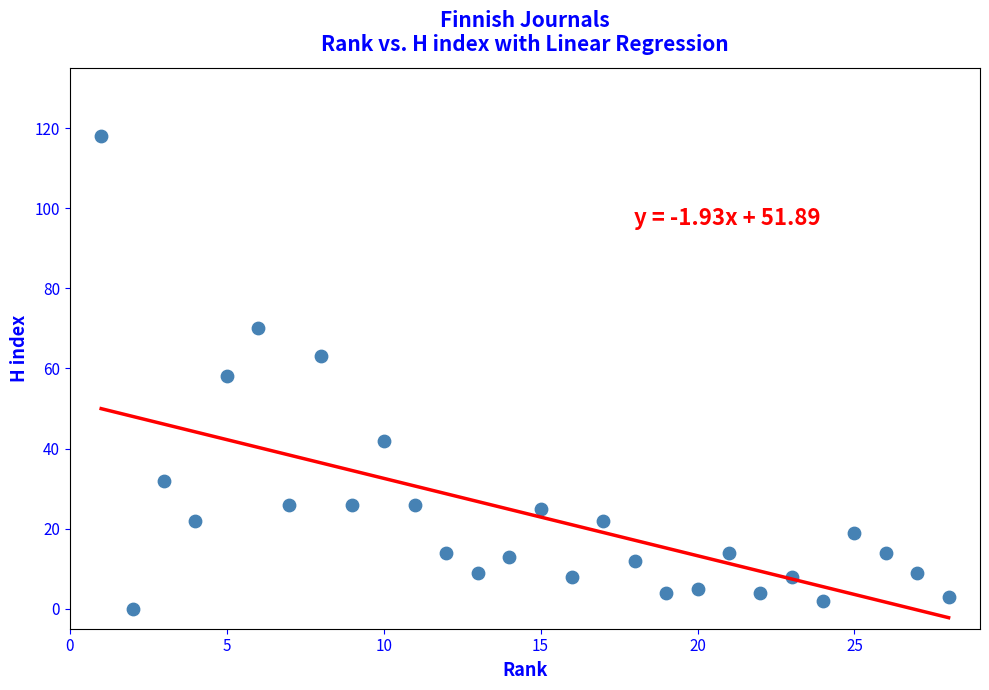

What is the range of X values (max minus min)?

27